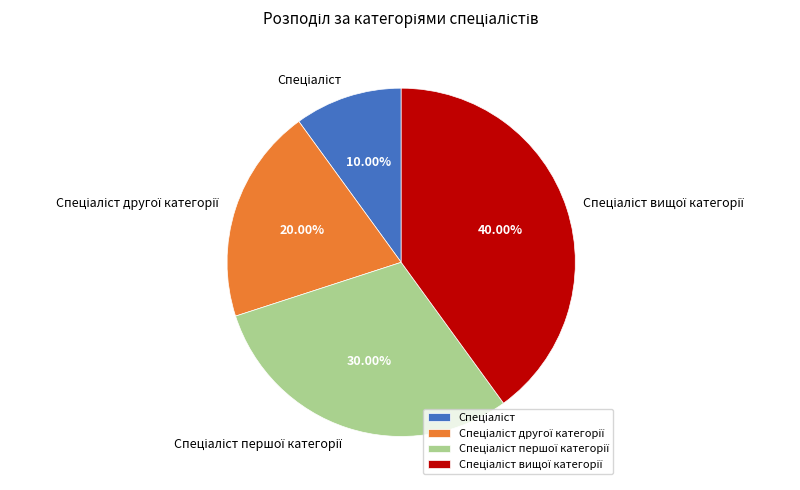

Does any single category account for the majority?

No